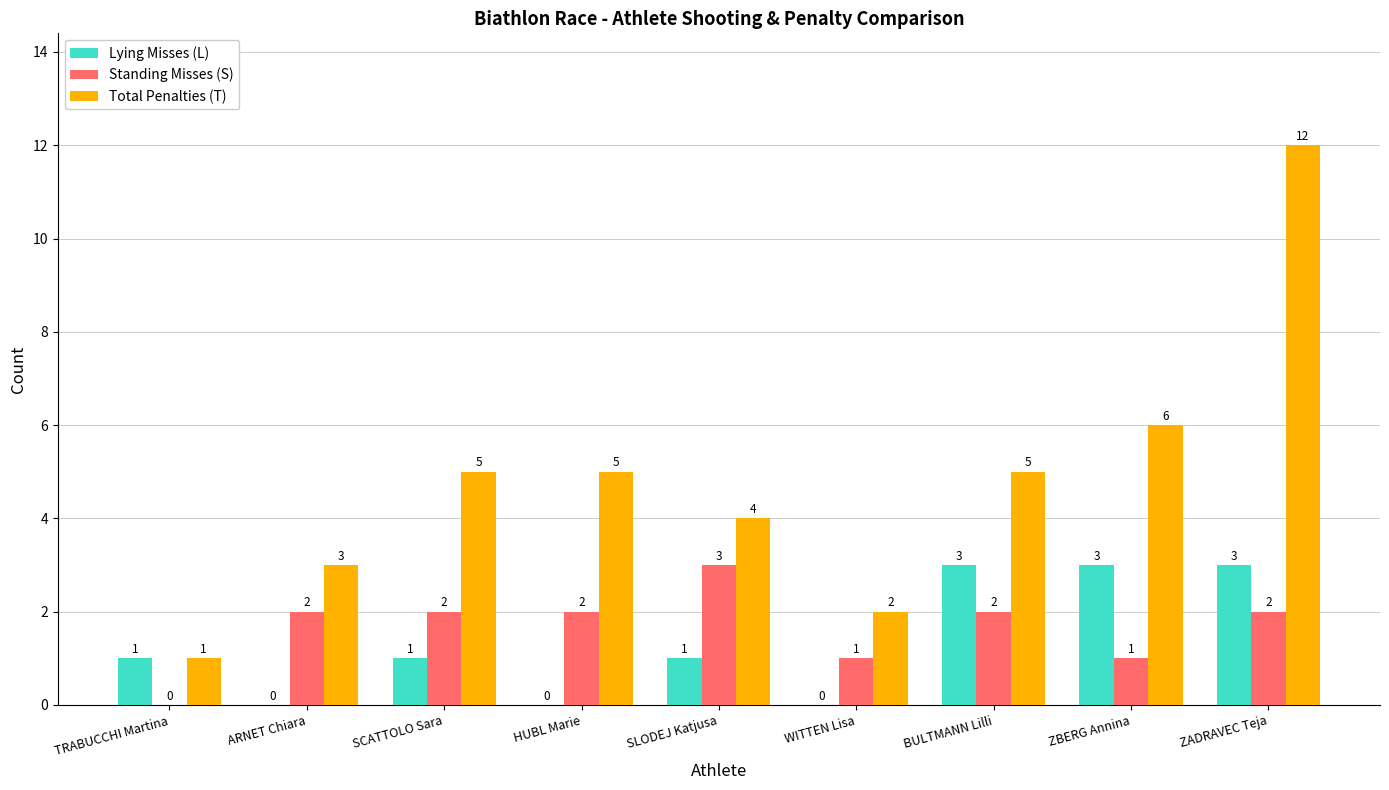

What is the sum of all Lying Misses (L) values?

12